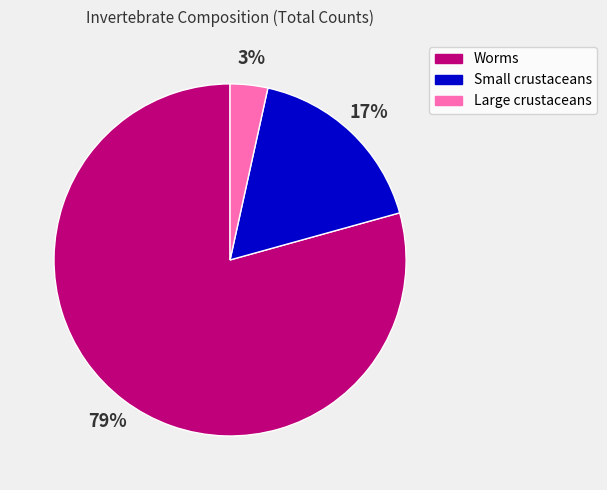

What is the majority slice?

Worms